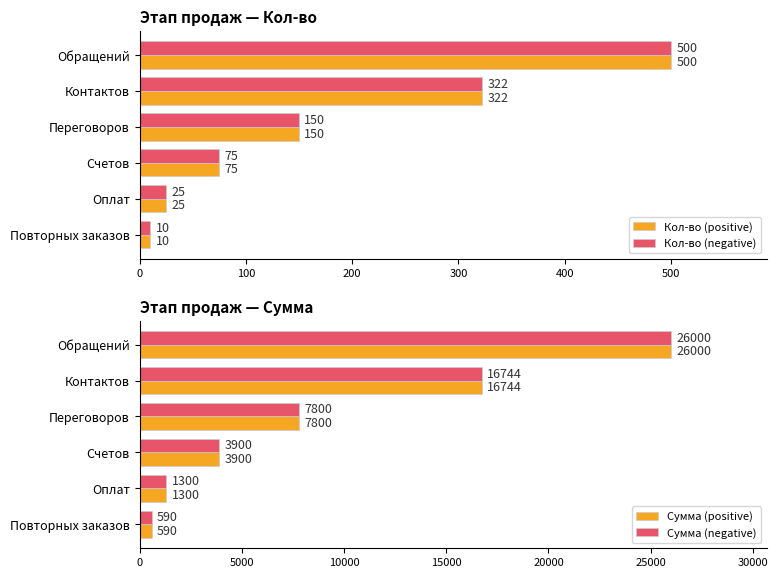

What is the minimum value shown in the chart?

10